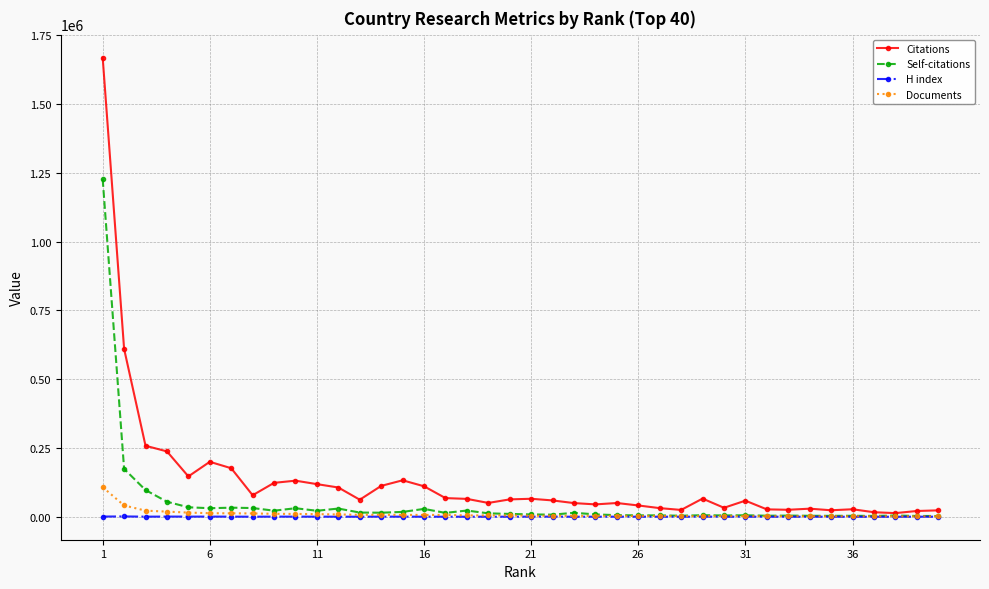

Which series has the largest range (max minus min)?

Citations